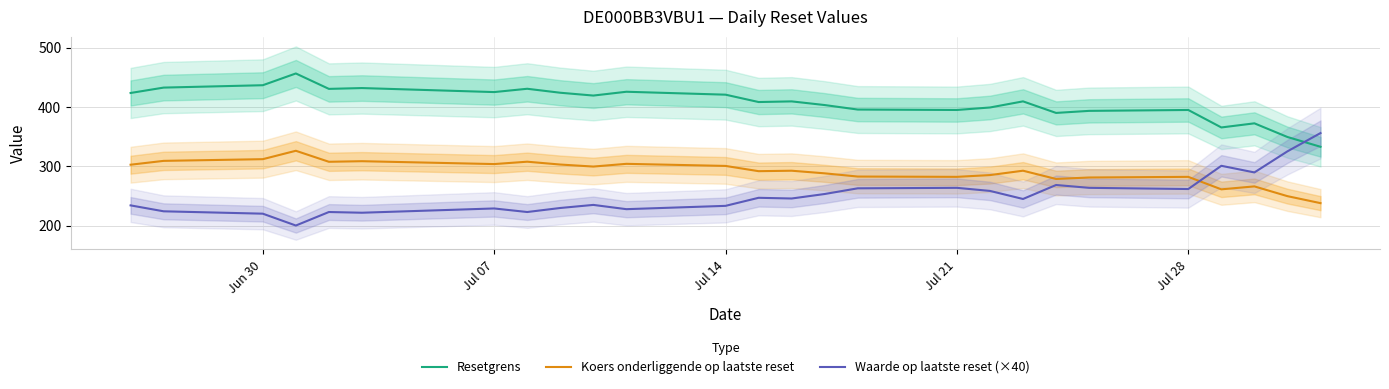

True or false: Resetgrens and Koers onderliggende op laatste reset cross at least once.

False